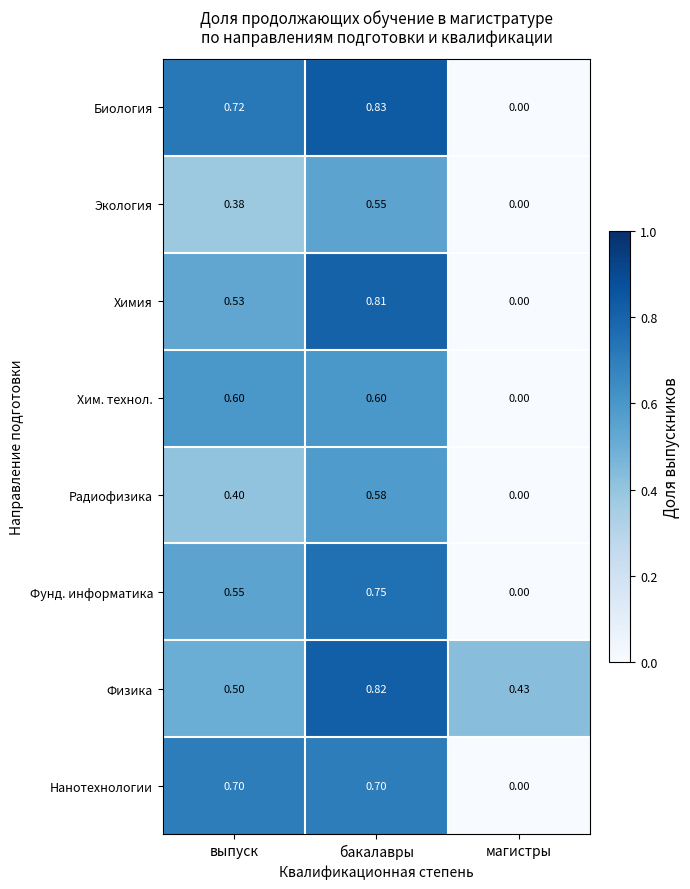

Which category has the highest value across all series?

бакалавры